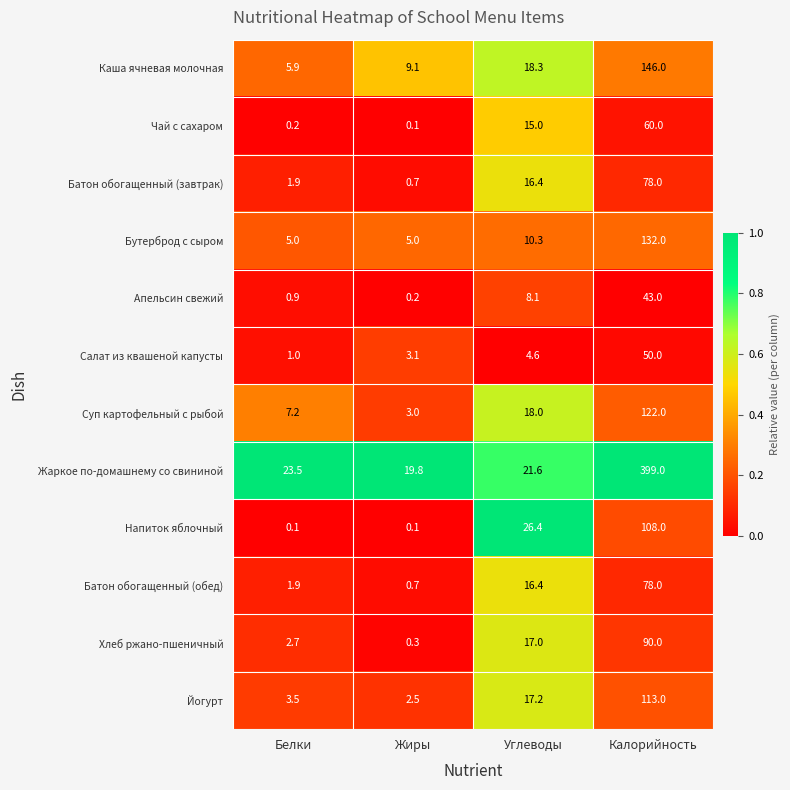

Rank the categories by Апельсин свежий value from highest to lowest.

Калорийность, Углеводы, Белки, Жиры